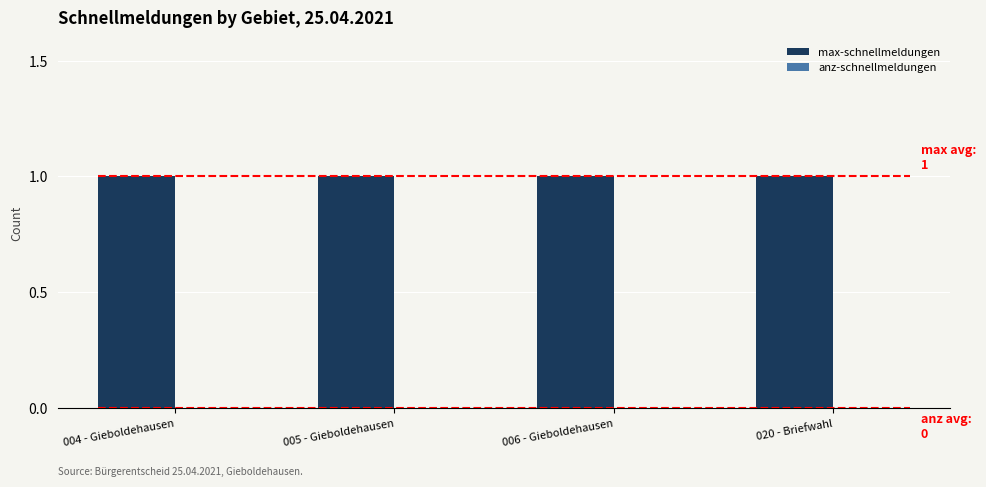

How many bars are there in total?

8